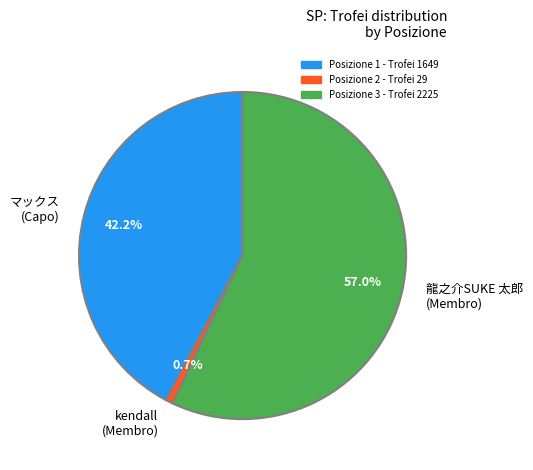

How many segments does this pie chart have?

3